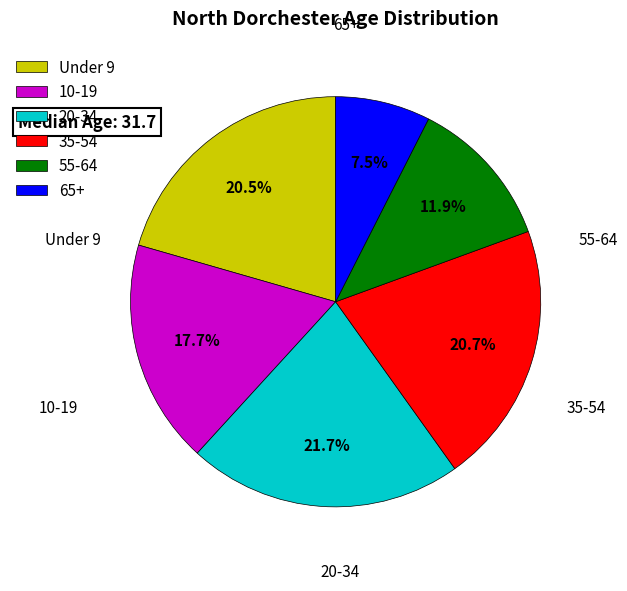

What percentage do 10-19 and 35-54 together represent?

38.4%